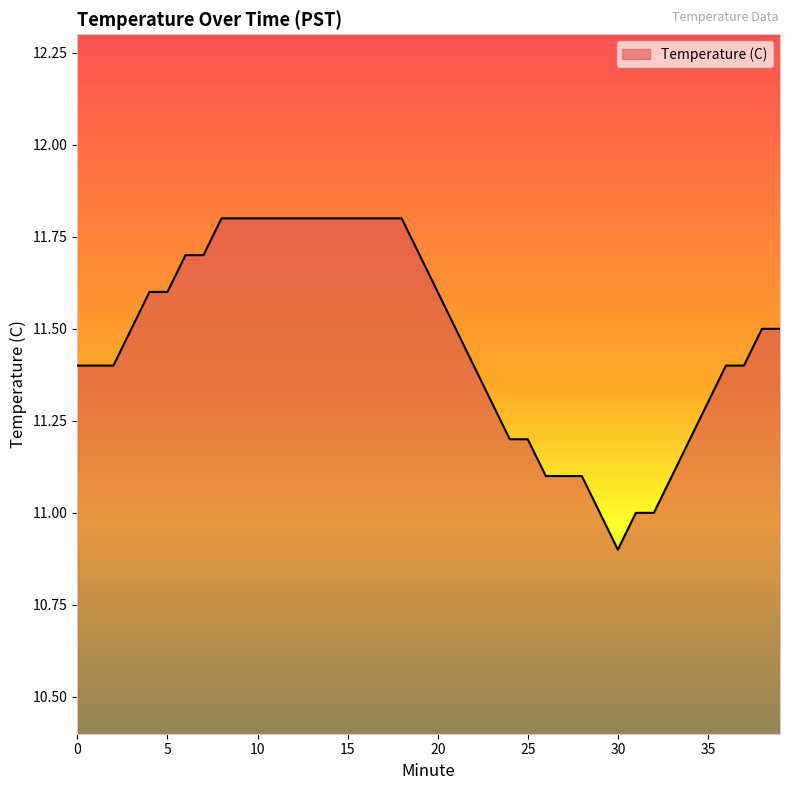

What is the minimum value shown in the chart?

10.9